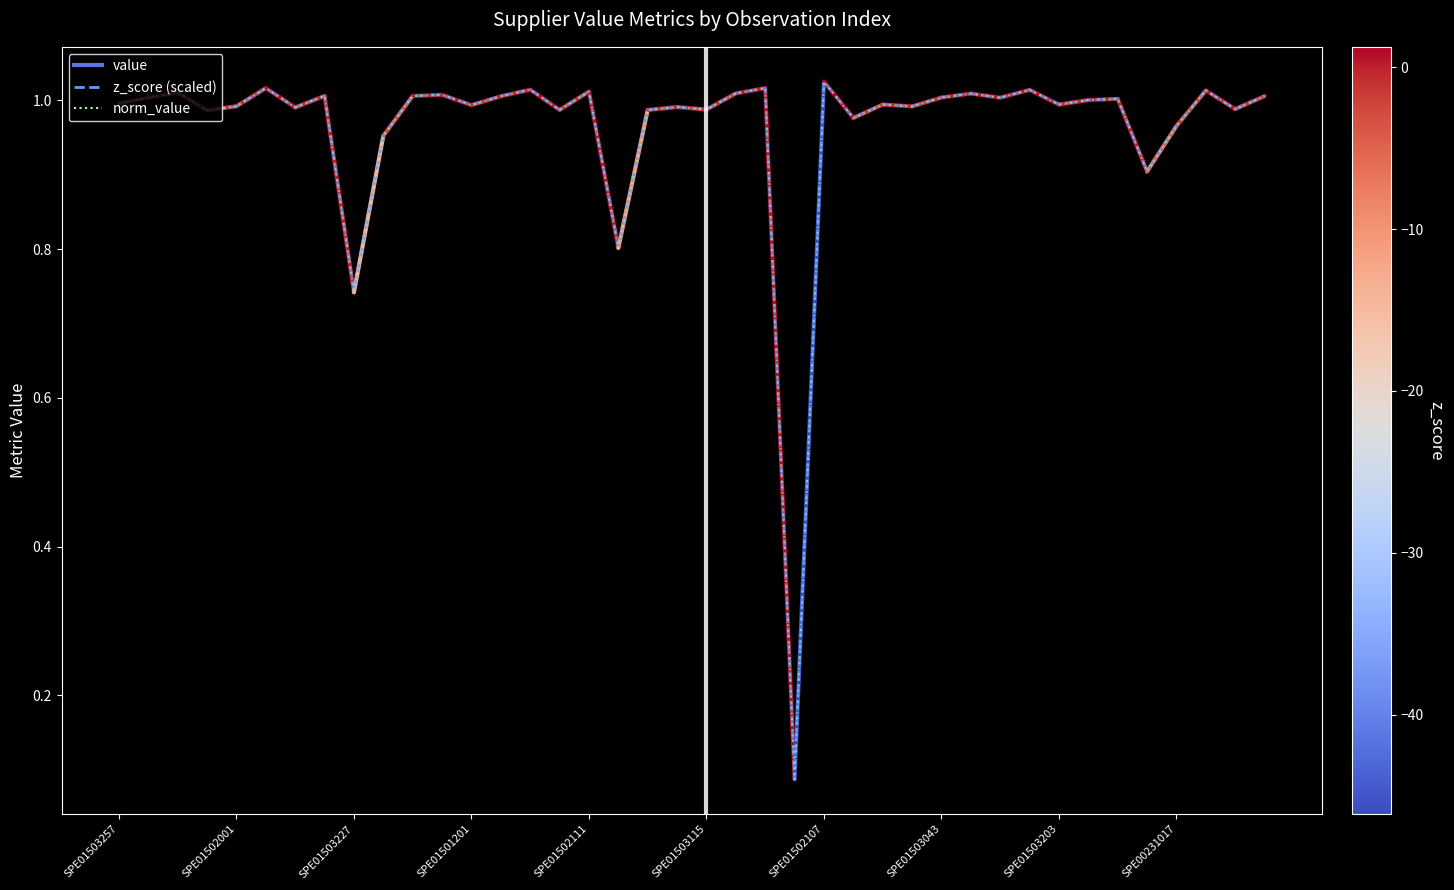

What is the label of the 25th point from the right?

SPE01503231